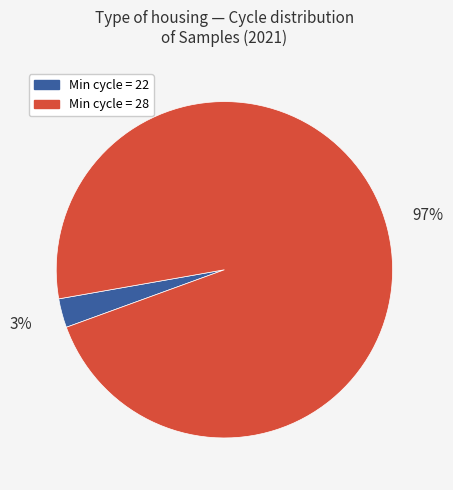

To the nearest percent, what is the average slice percentage?

50%